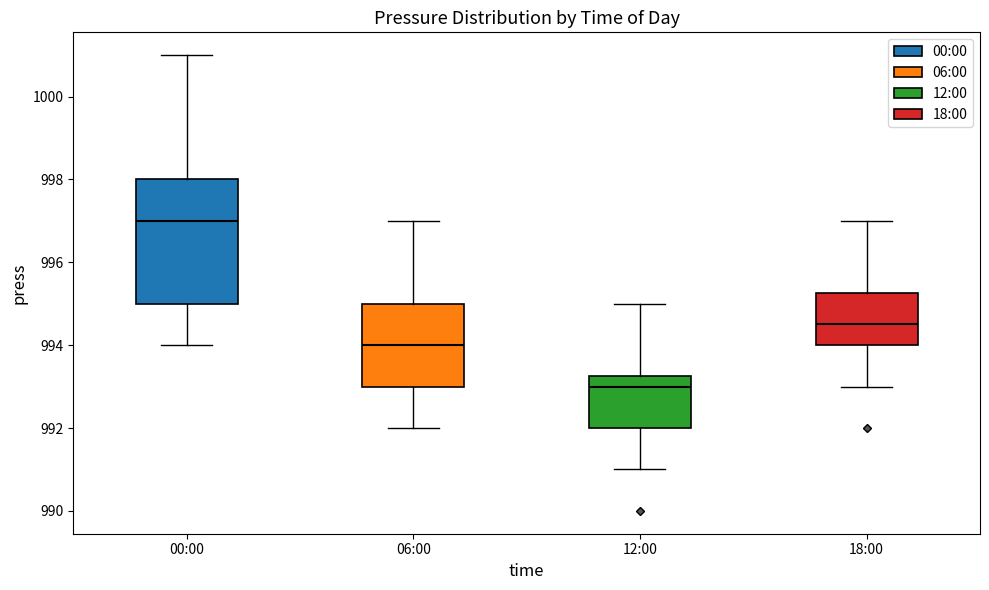

Where is the upper edge of the box for 12:00 on the y-axis? The values are not printed on the chart, so give them approximately, as read against the axis.

993.2